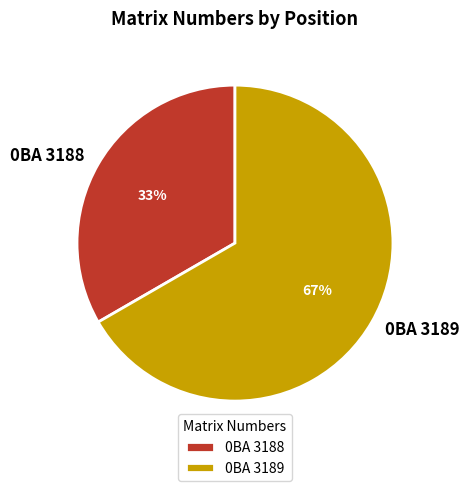

To the nearest percent, what percentage of the pie is 0BA 3188?

33%